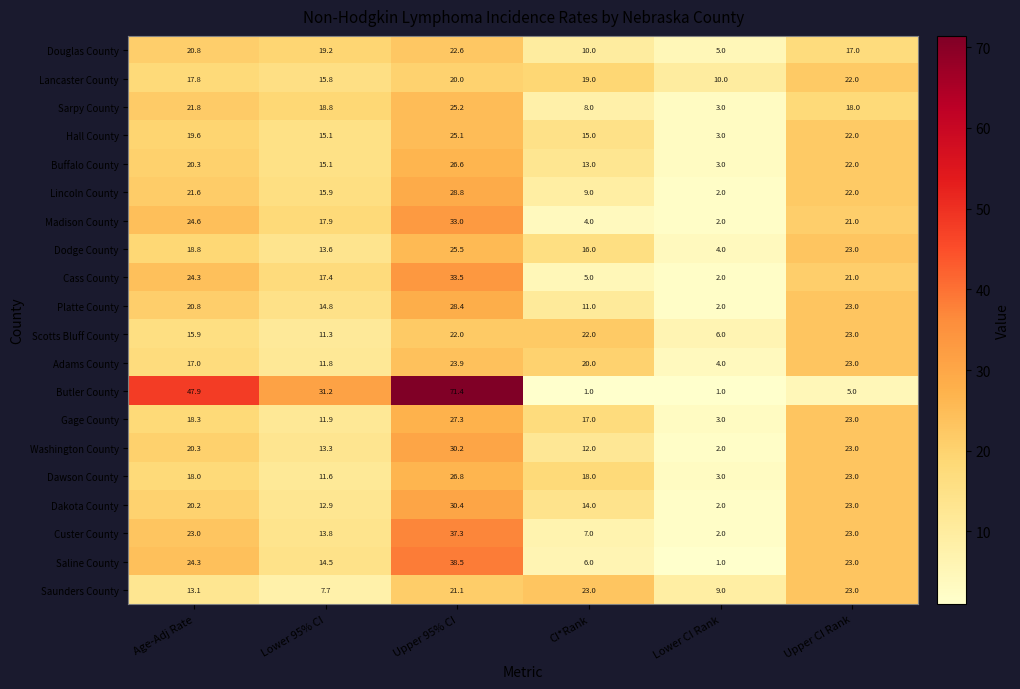

Read the Butler County value at Upper 95% CI.

71.4